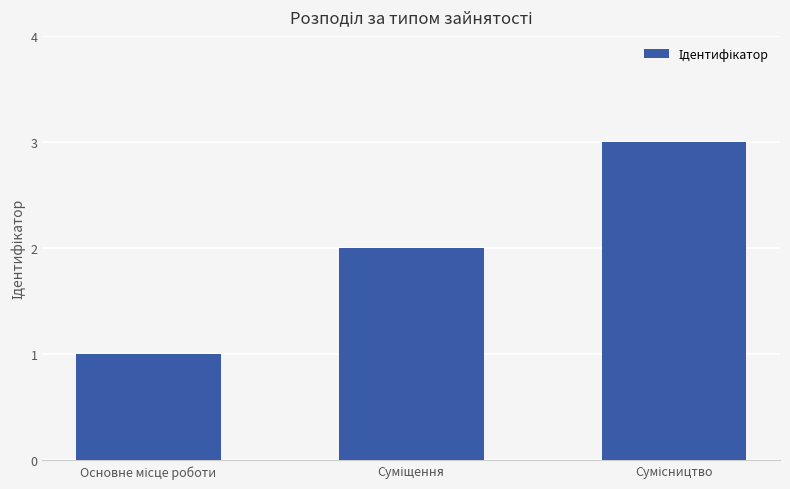

Count the values in the range 1 to 3.

3